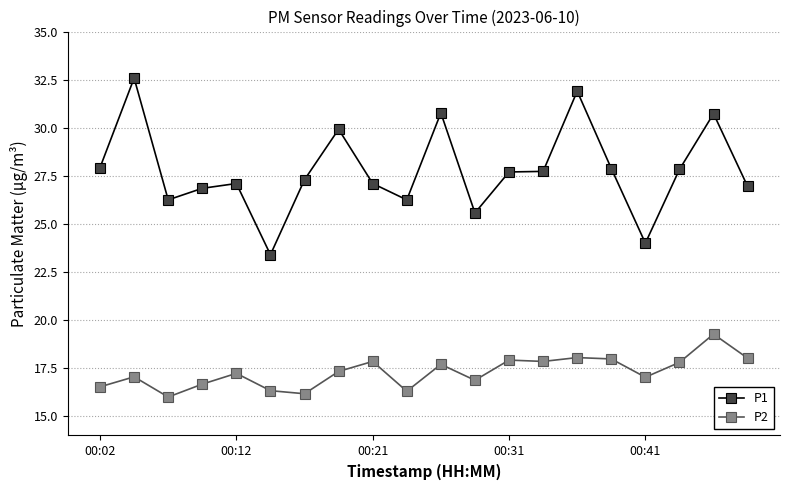

True or false: P2 and P1 cross at least once.

False